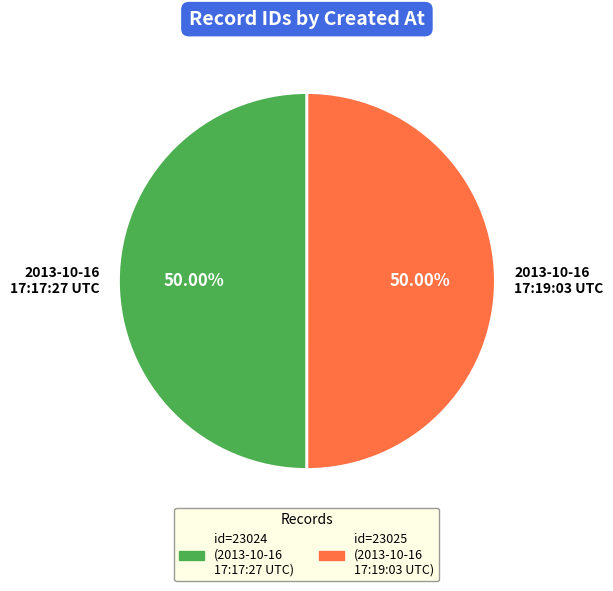

The 2013-10-16 17:19:03 UTC slice represents 39% of the pie. True or false?

False